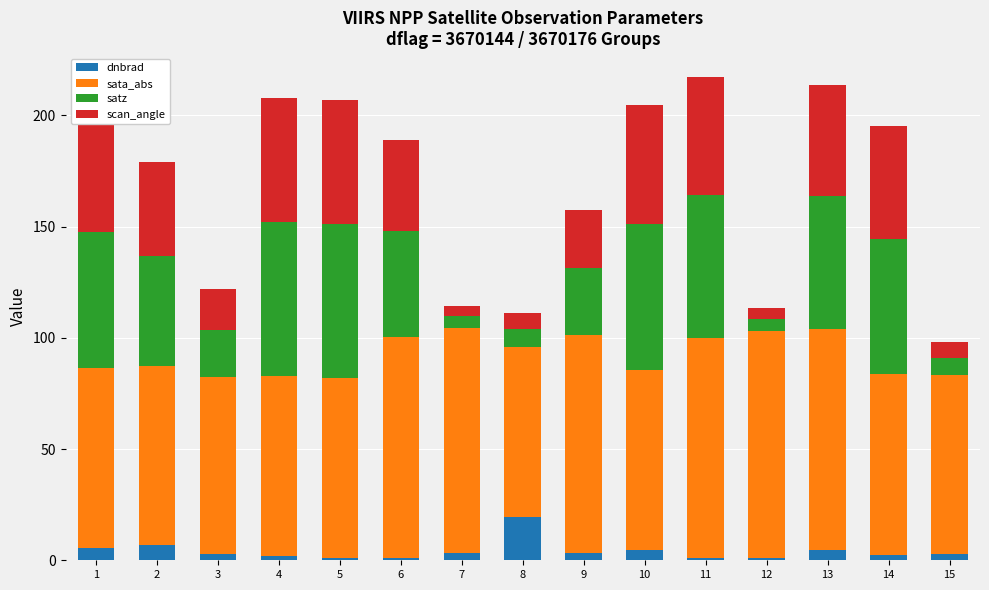

What is the total value across all series at 1?

198.2